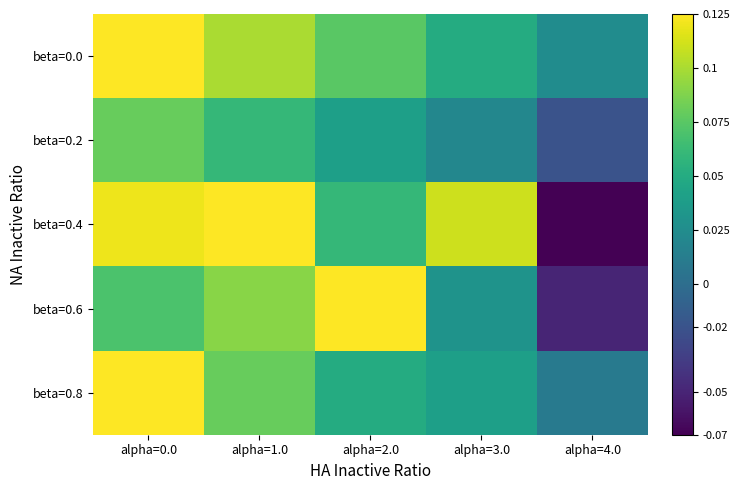

What is the difference between the highest and lowest values at alpha=2.0?

0.1